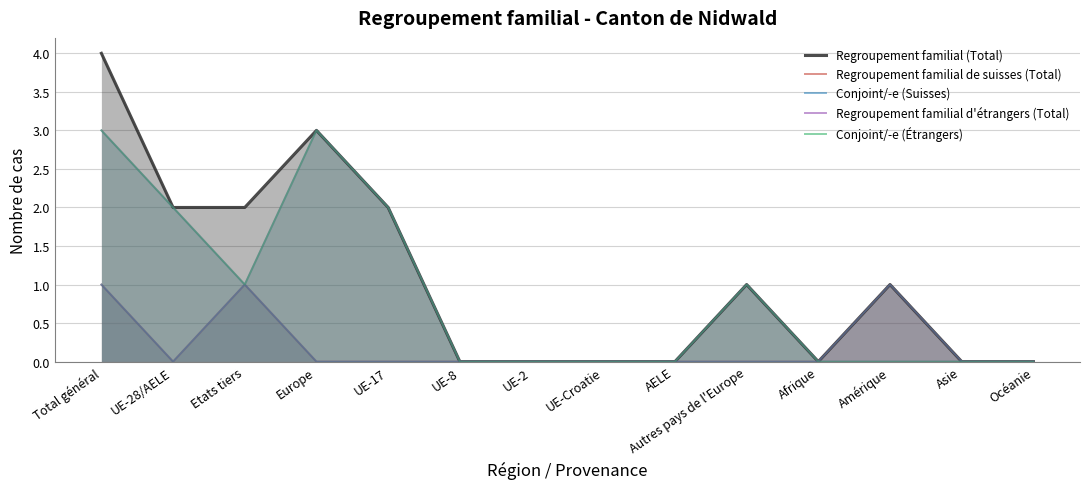

At which category does Conjoint/-e (Suisses) reach its first local valley?

UE-28/AELE